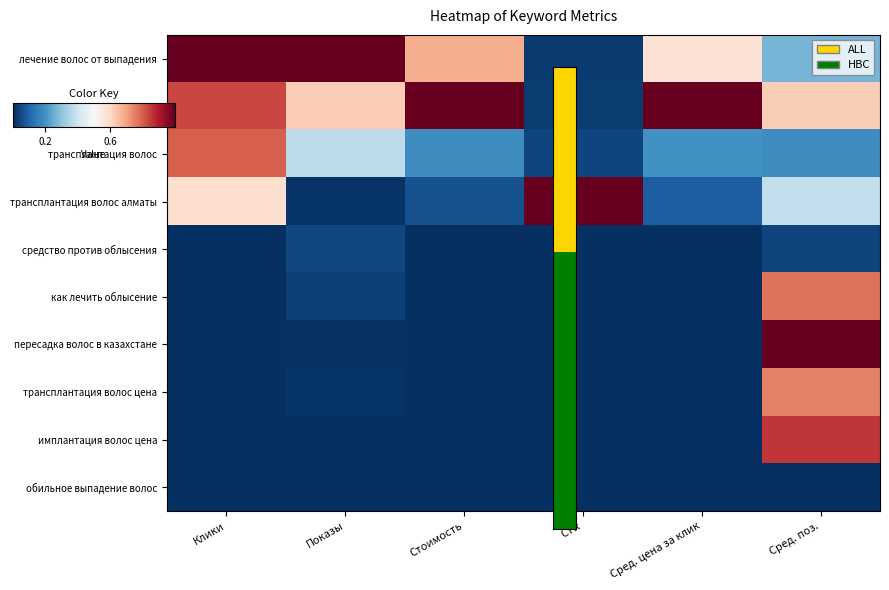

What is the spread (max minus min) of values at Стоимость?

1.0